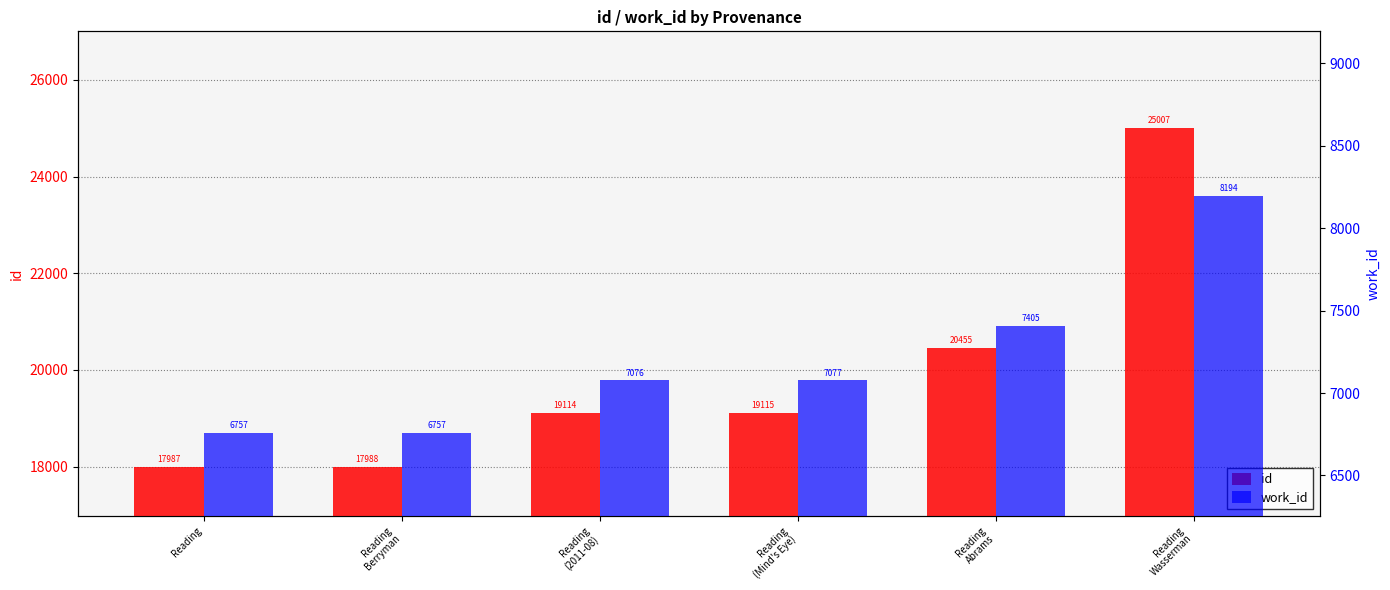

At which category does the chart reach its peak across all series?

Reading
Wasserman